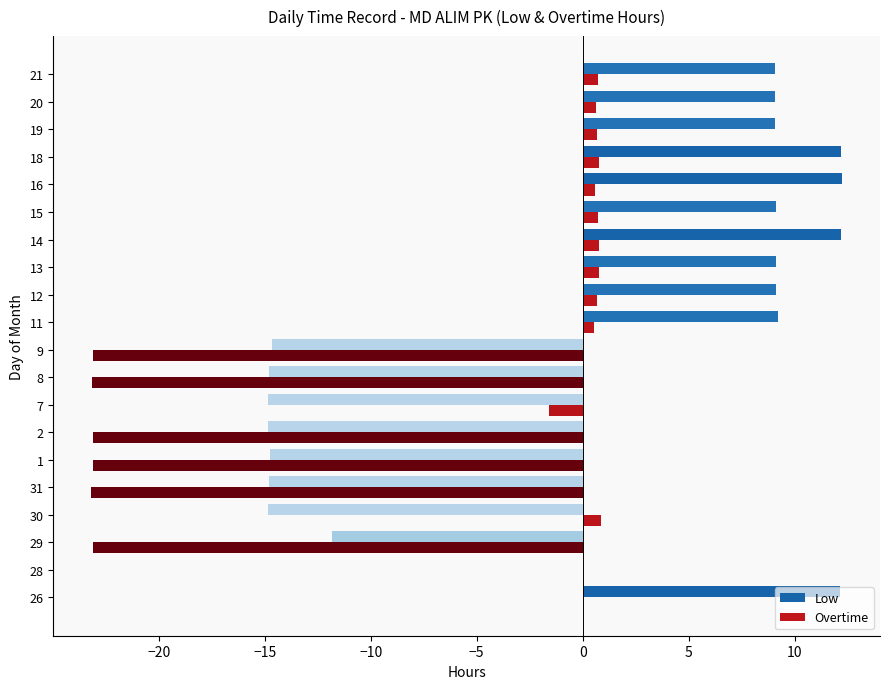

What is the average value of the Overtime series?

-6.6